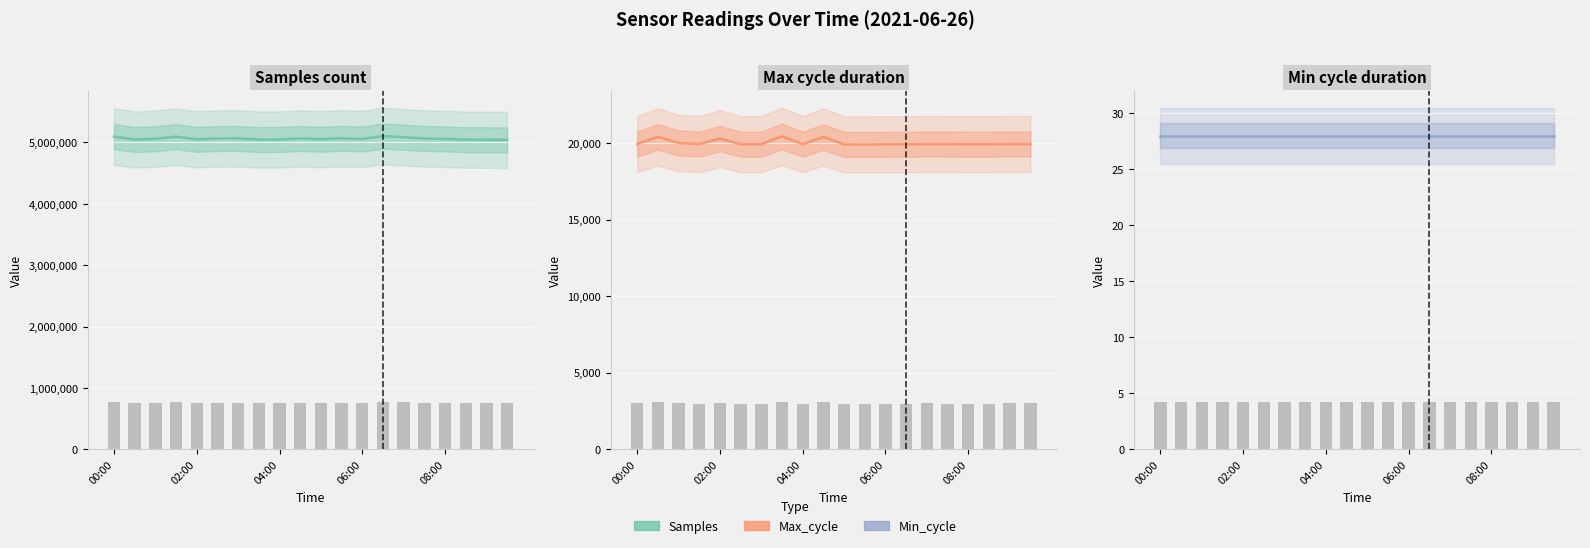

Which category has the lowest value in the Max_cycle series?

11